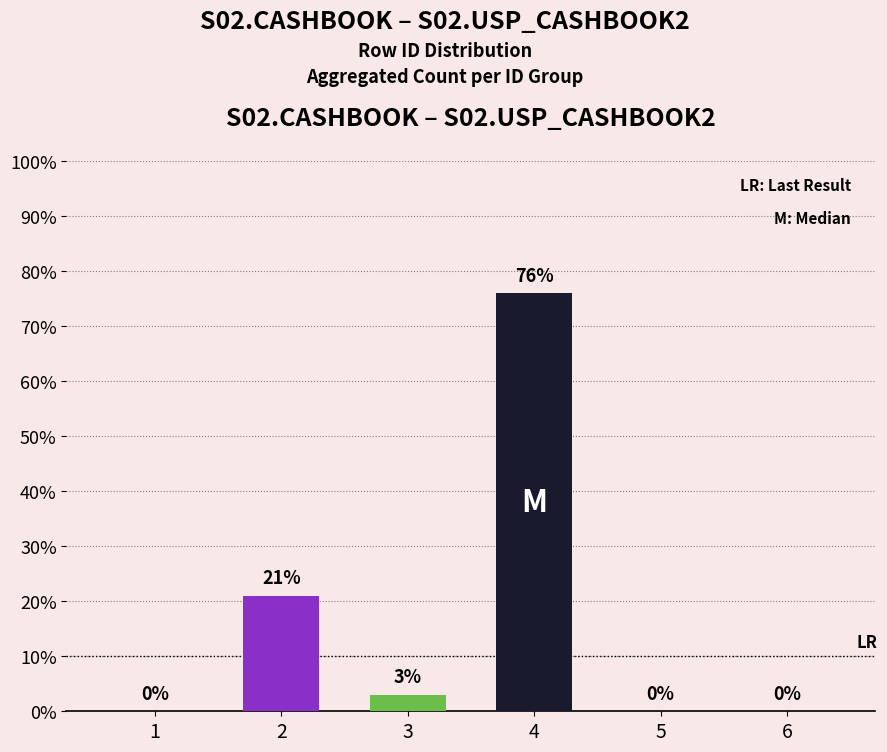

Count the number of categories in the chart.

6